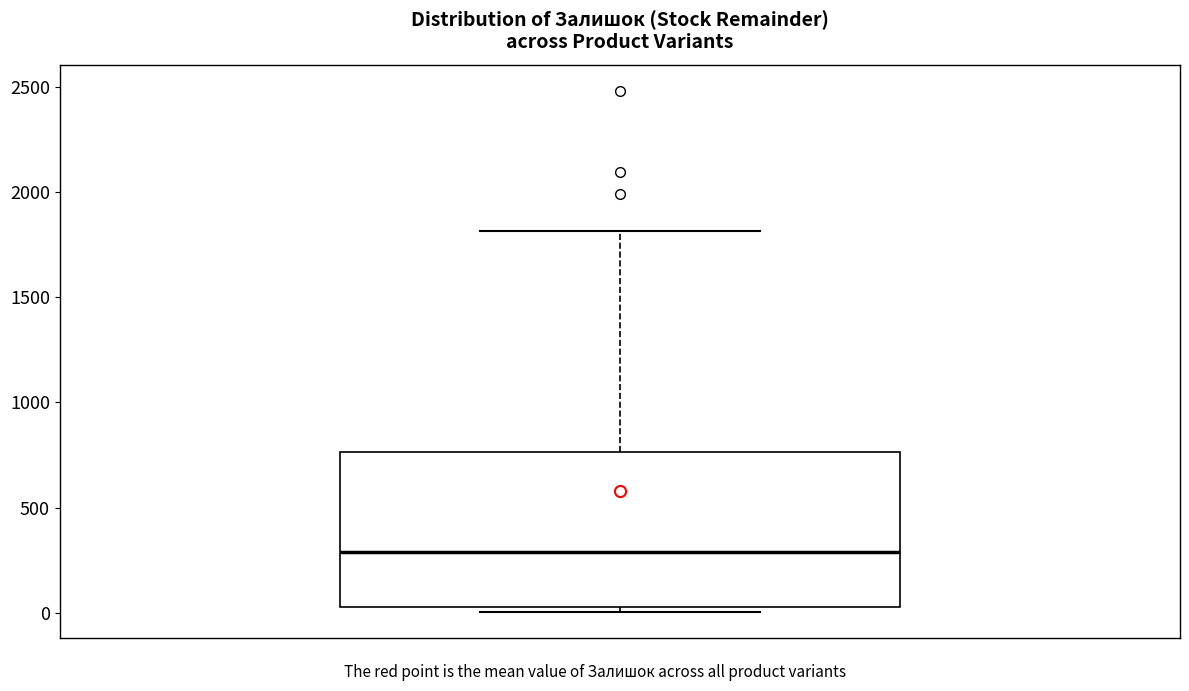

Transcribe this box plot: give where the median line is, the range the box spans, and where the two whiskers end, as read against the y-axis. The values are not printed on the chart, so give them approximately, as read against the axis.

median 300, box 50 to 750, whiskers 0 to 1800